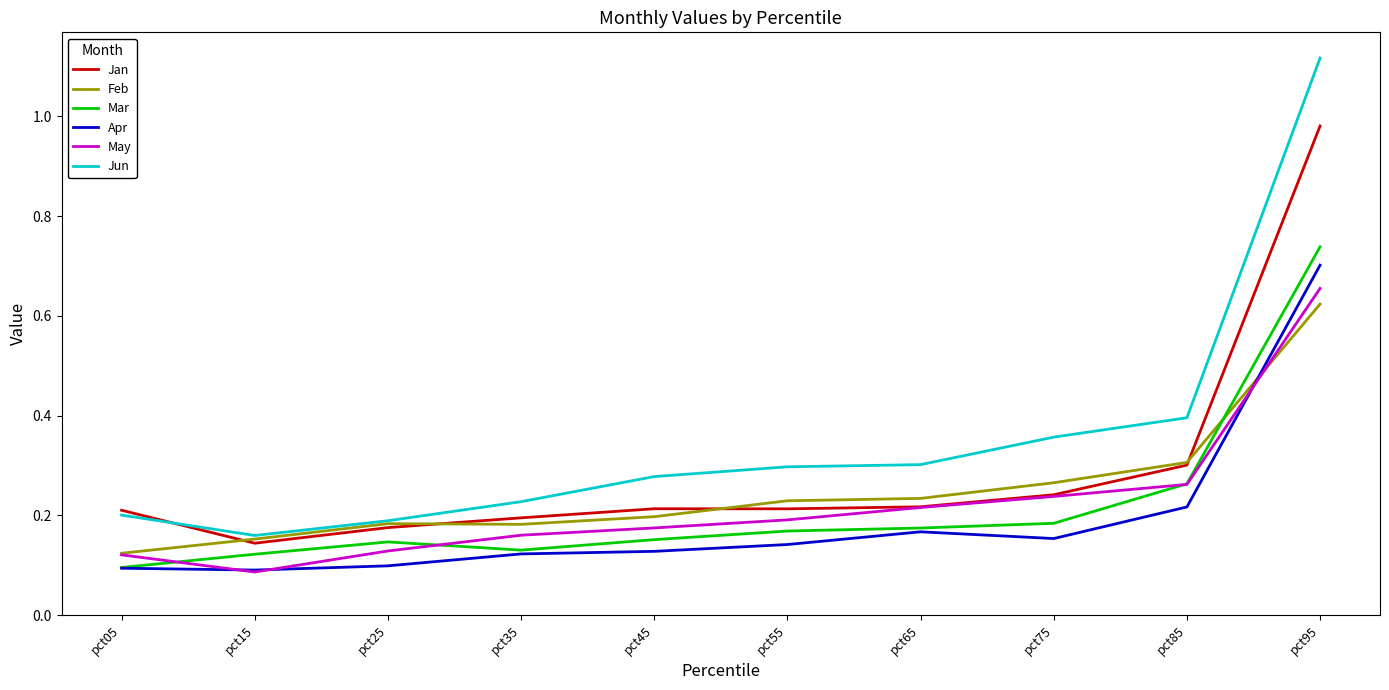

Rank the series by their maximum value, from lowest to highest.

Feb, May, Apr, Mar, Jan, Jun